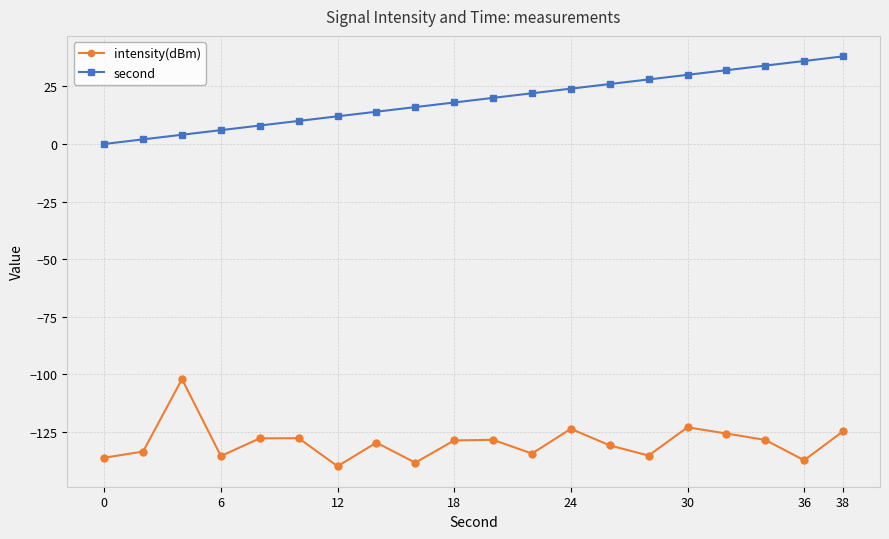

What is the value of the intensity(dBm) point at the 11th from the left?

-128.3